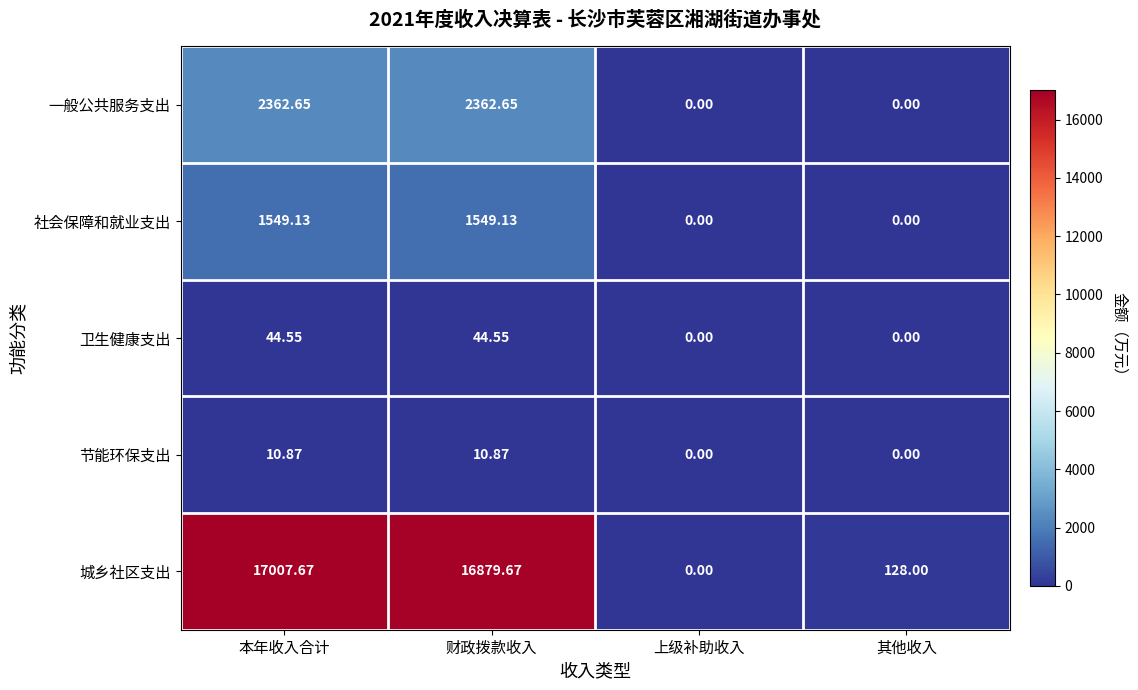

Where does the 一般公共服务支出 series first go above 2362?

本年收入合计